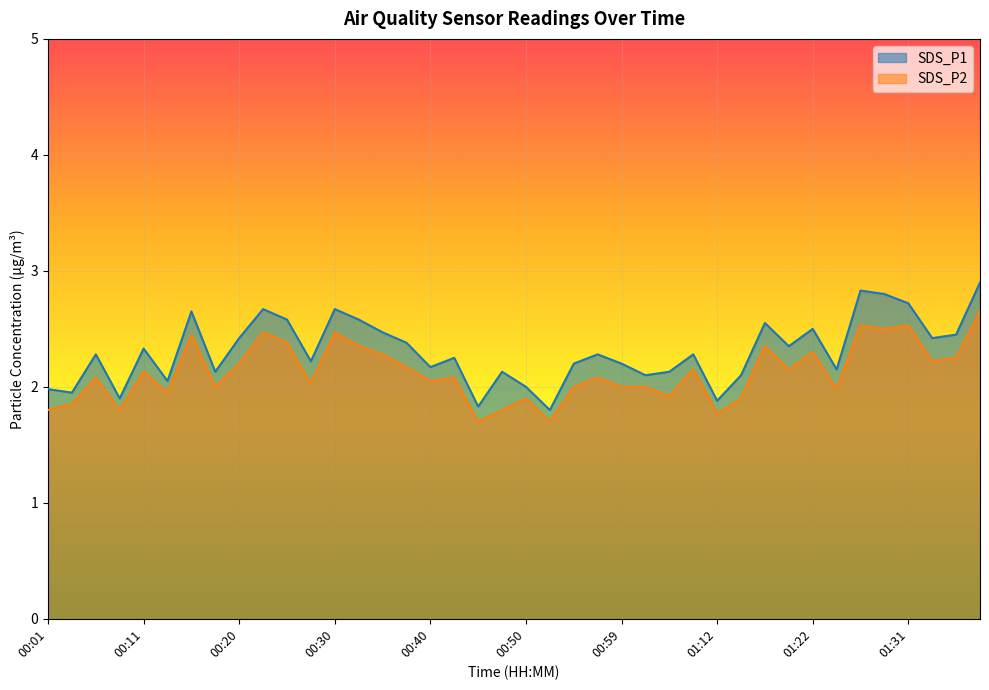

What is the value of the SDS_P1 point at the 13th from the left?

2.7